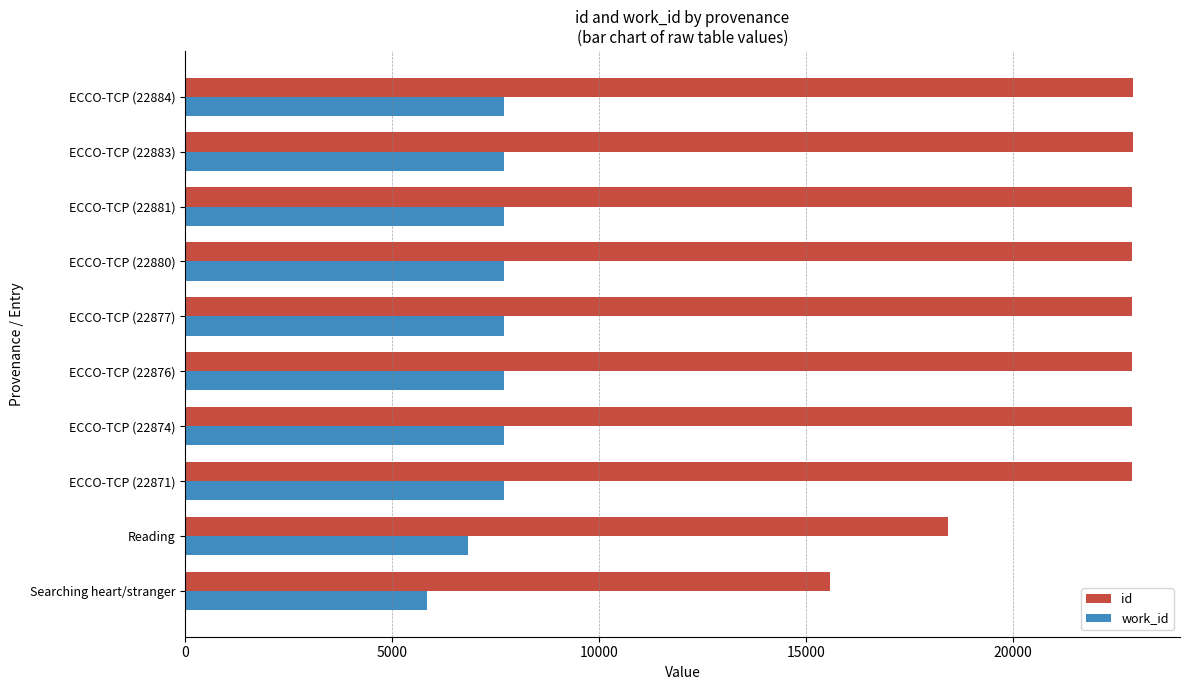

How many values in the id series are below 22877?

5